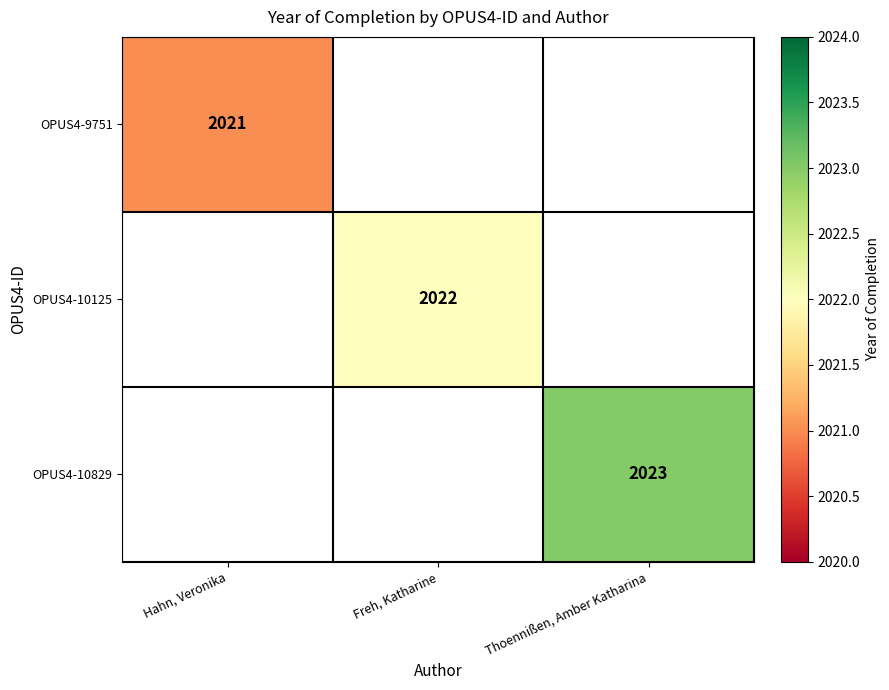

Which category has the lowest value across all series?

Hahn, Veronika